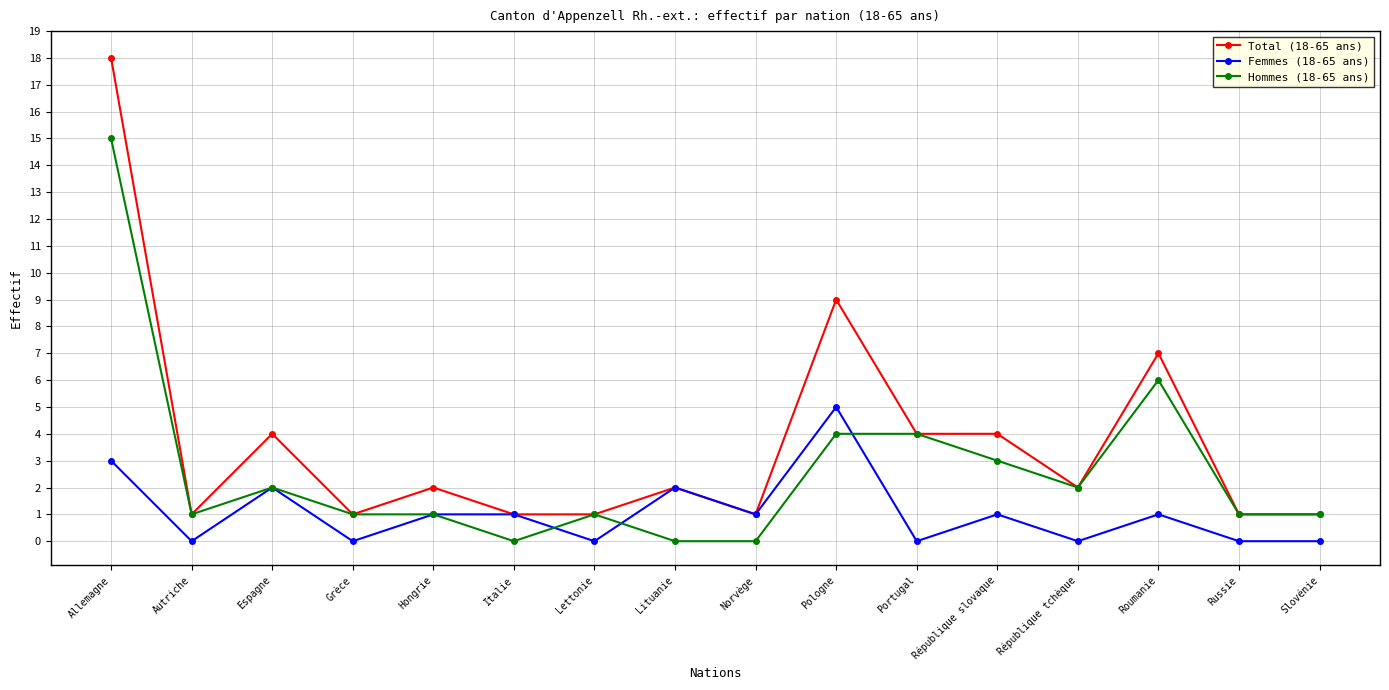

Where is the first local maximum for Total (18-65 ans)?

Espagne